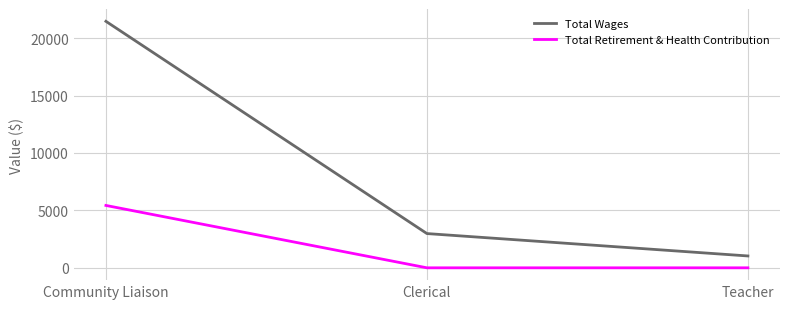

Is it true that Total Wages equals 21460 at Community Liaison?

True